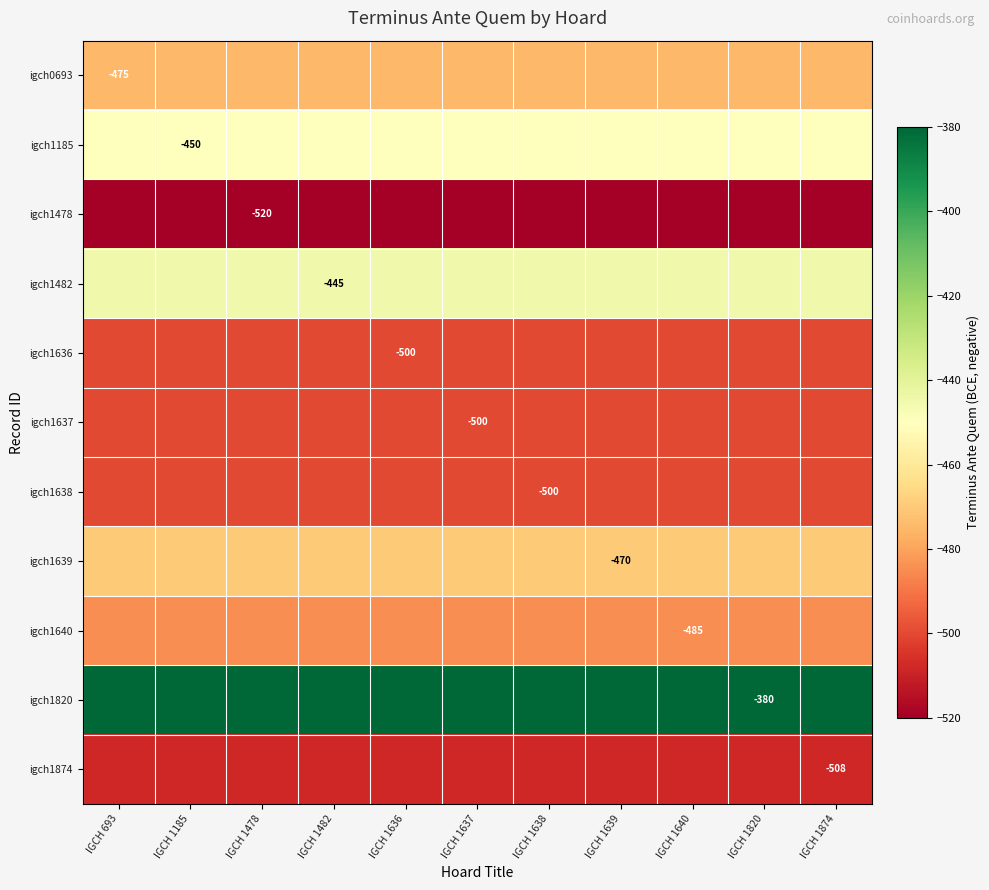

What is the total value across all series at IGCH 1637?

-5233